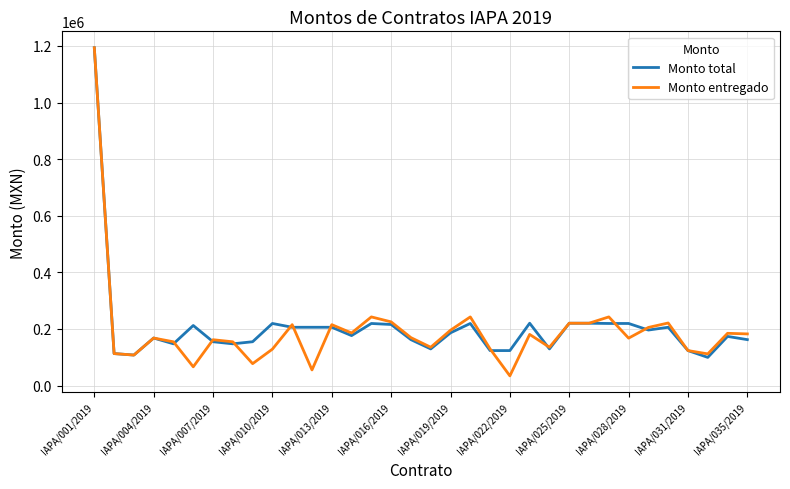

True or false: Monto total has more than 1 interior local peaks.

True